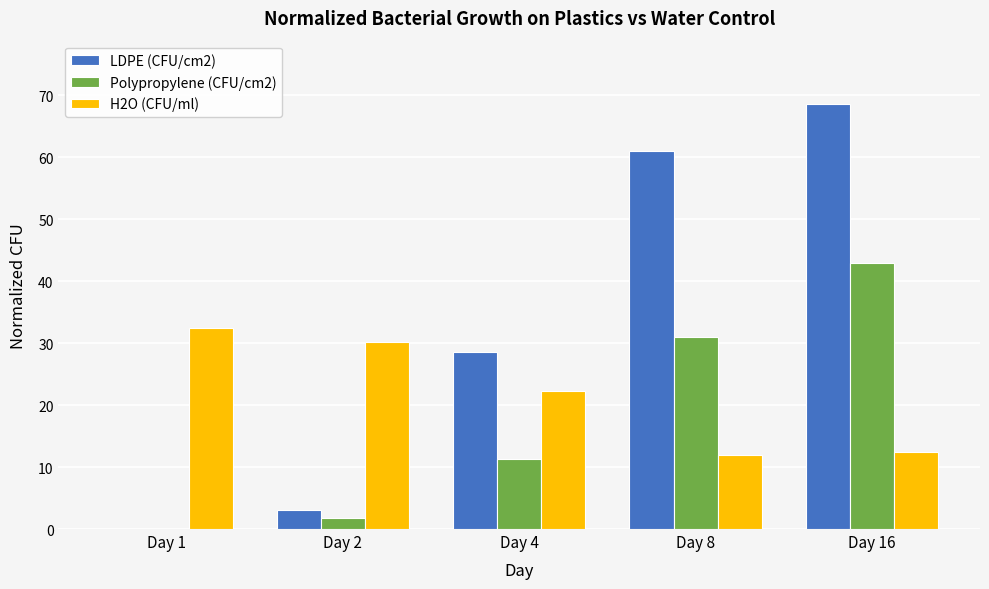

How many groups of bars are there?

5